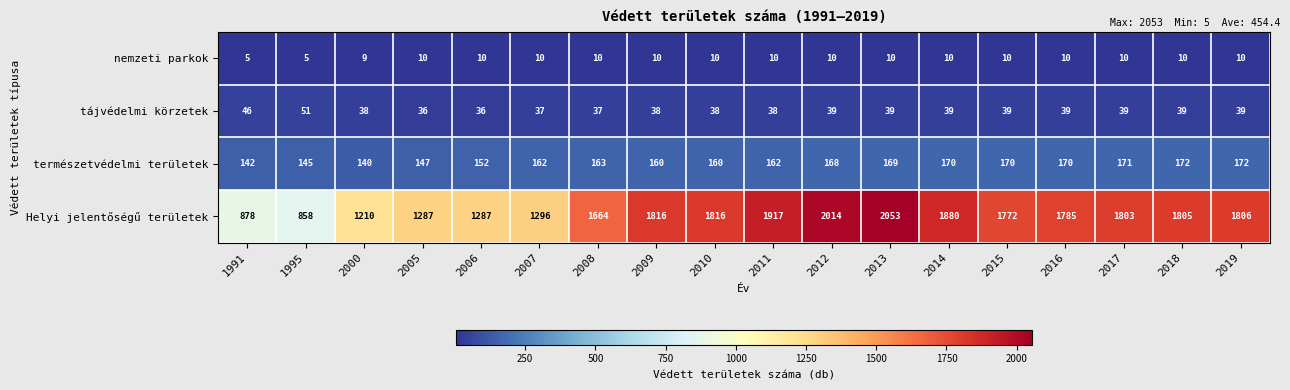

At 2006, list the series in order from largest to smallest.

Helyi jelentőségű területek, természetvédelmi területek, tájvédelmi körzetek, nemzeti parkok